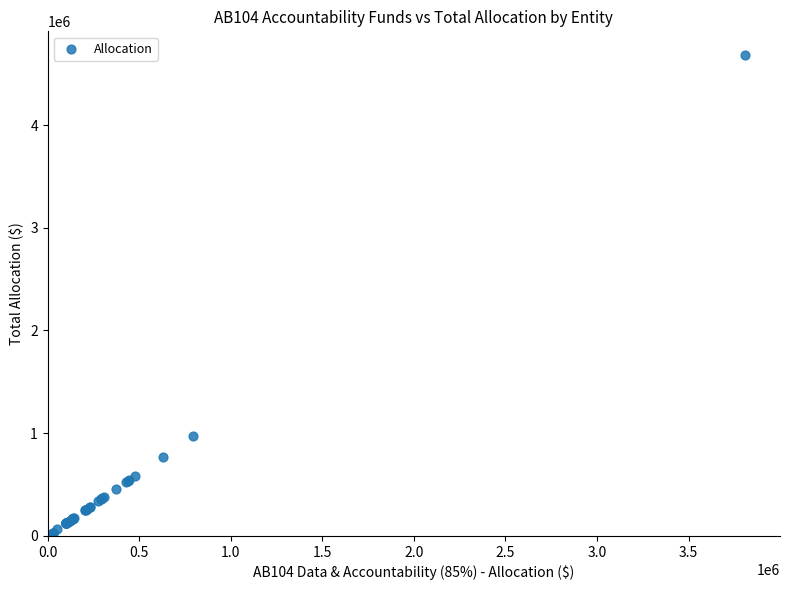

What Y value in the scatter plot is closest to 2356856?

976802